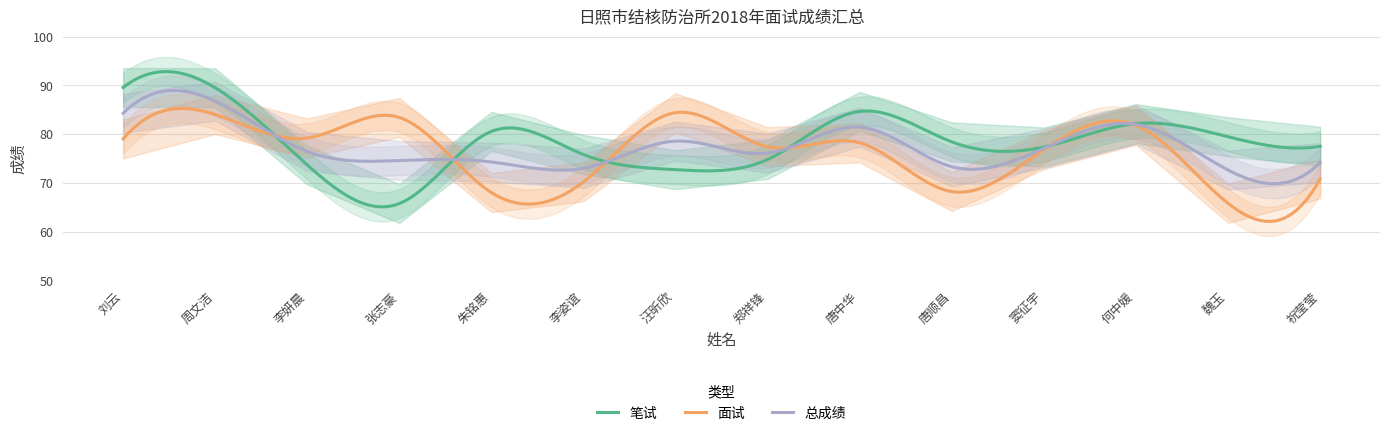

Which has a higher value, 祝莹莹 or 唐顺昌?

唐顺昌